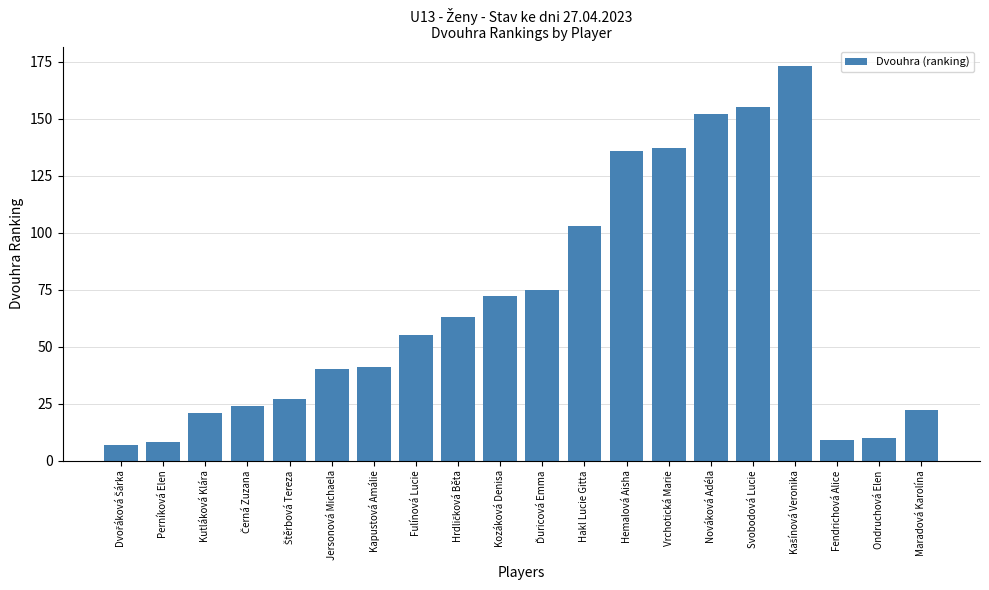

The value at Svobodová Lucie is 217. True or false?

False